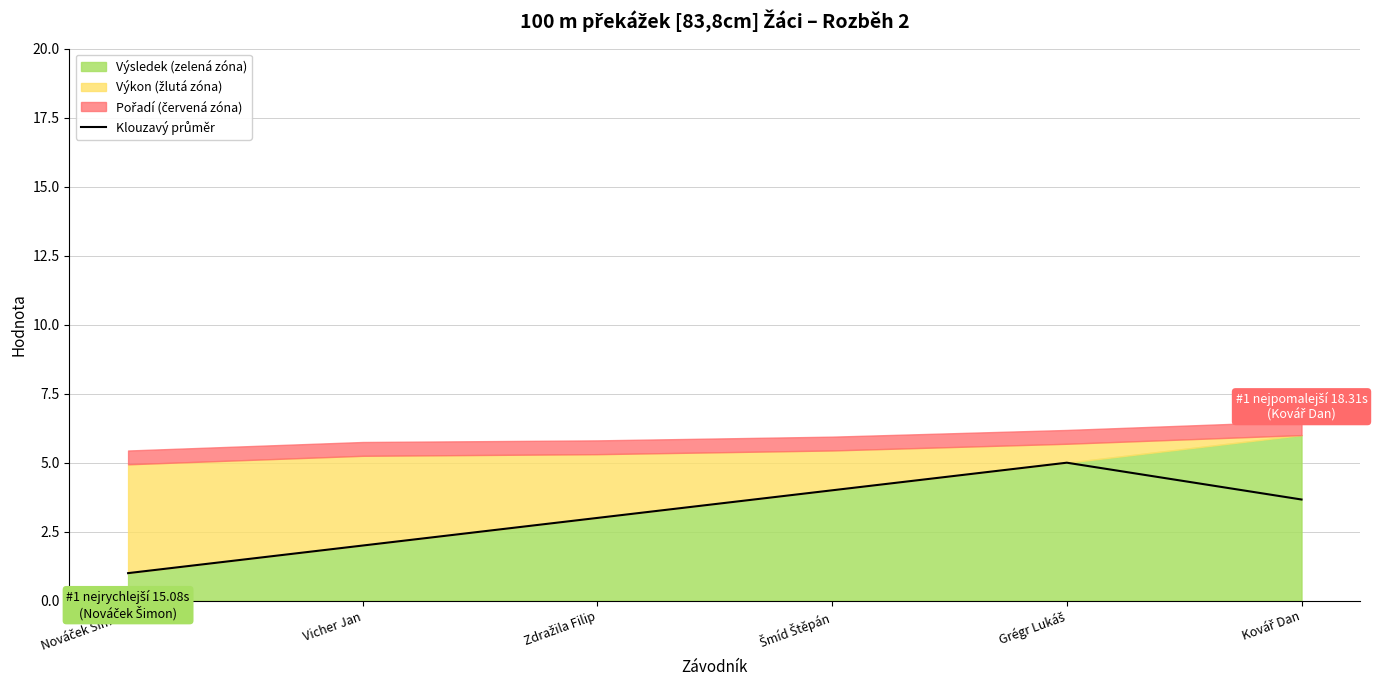

At which label does the data first exceed 3?

Šmíd Štěpán